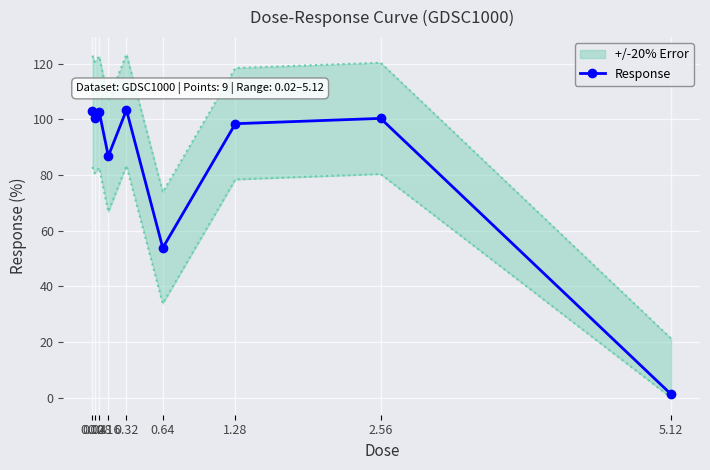

What is the difference between the values at 0.16 and 5.12?

85.5